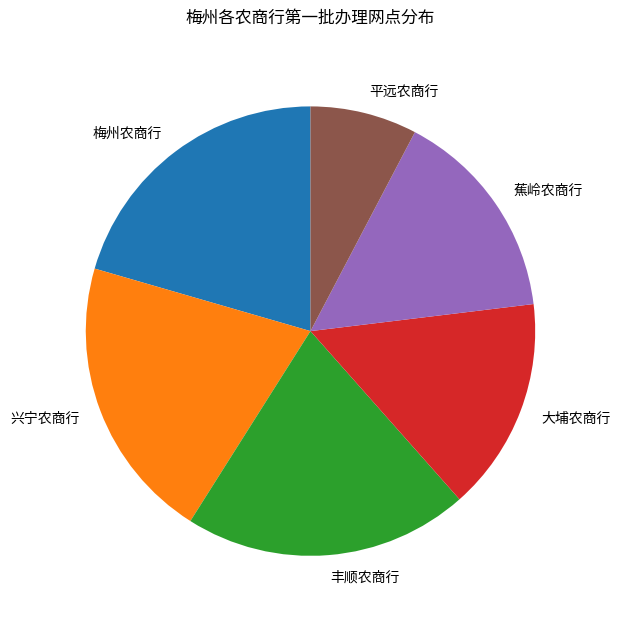

Between 蕉岭农商行 and 平远农商行, which is larger?

蕉岭农商行